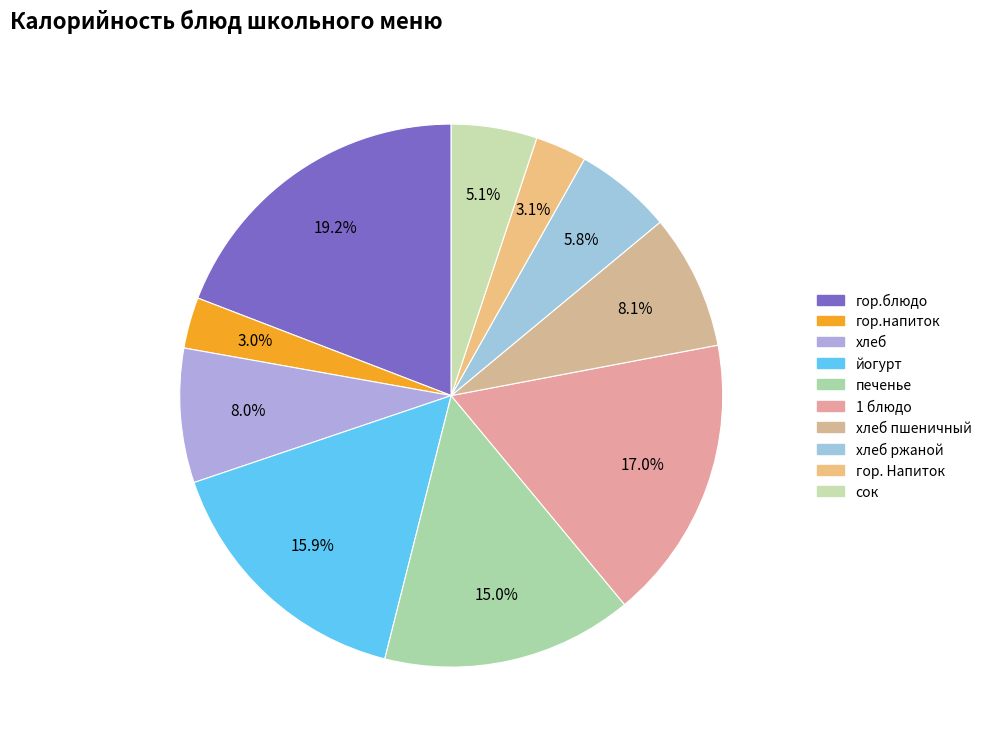

Which category has the biggest portion of the pie?

гор.блюдо